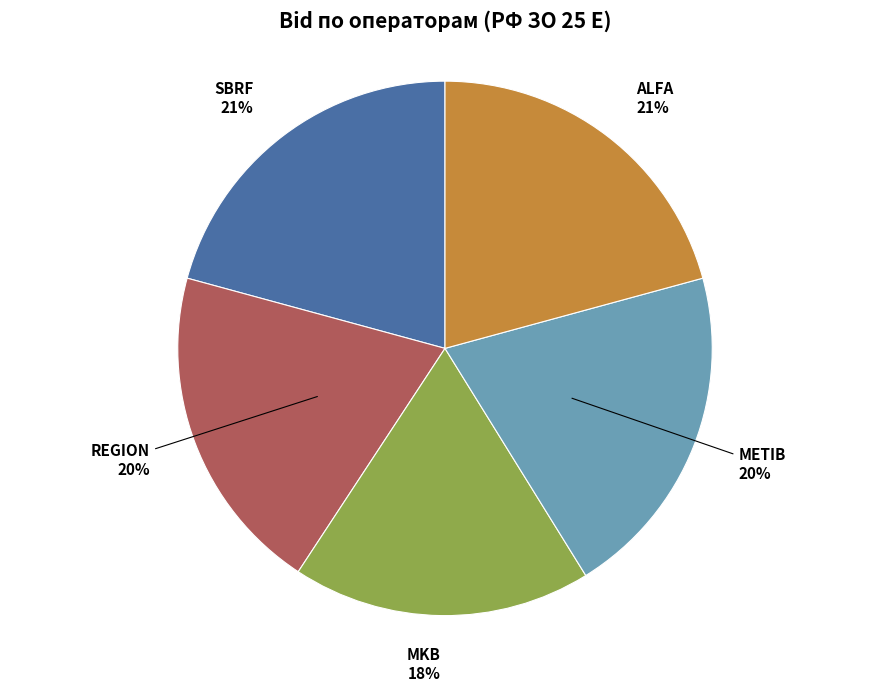

To the nearest percent, what is the average slice percentage?

20%